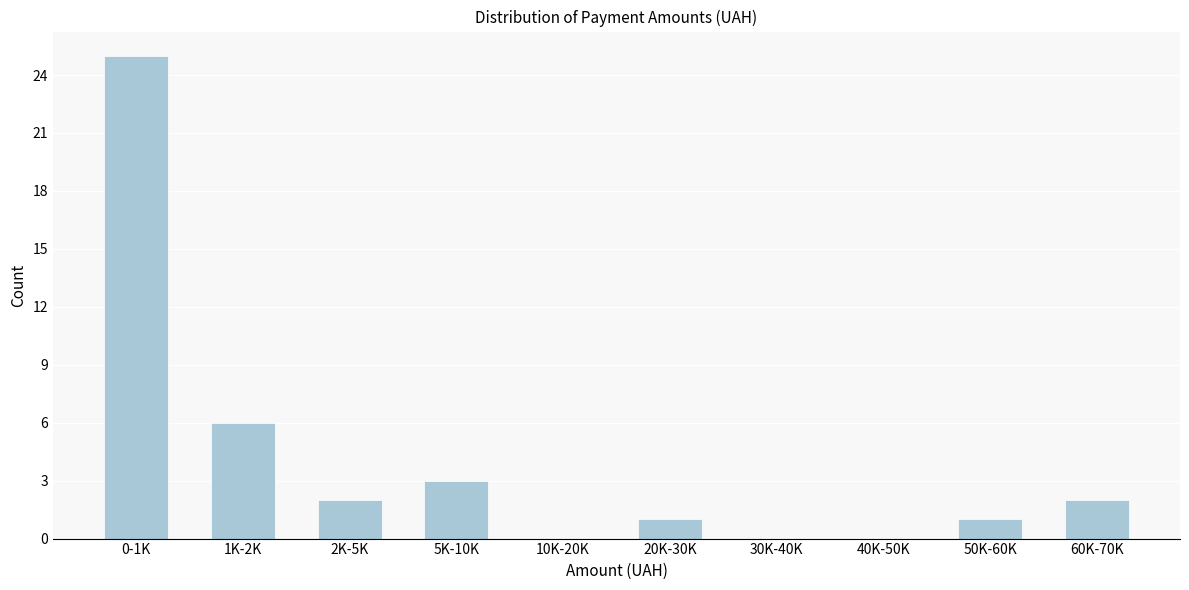

Reading left to right, list all the values displayed in this chart.

0-1K=25	1K-2K=6	2K-5K=2	5K-10K=3	10K-20K=0	20K-30K=1	30K-40K=0	40K-50K=0	50K-60K=1	60K-70K=2